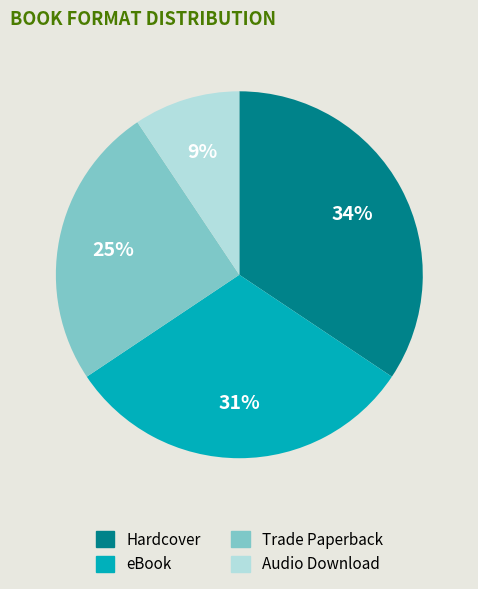

True or false: Hardcover accounts for 34% of the total.

True